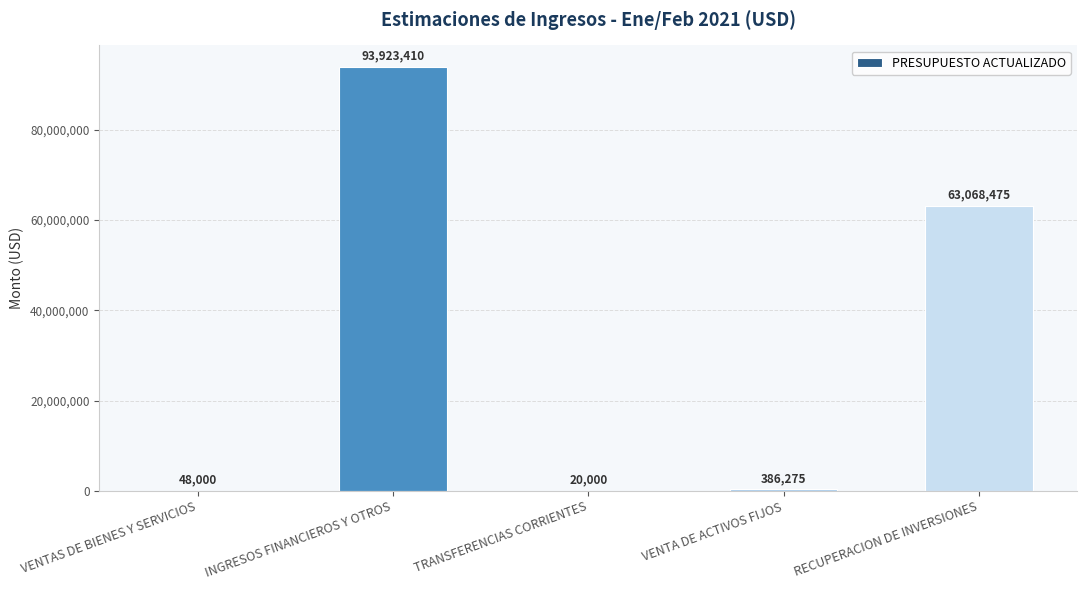

What is the approximate value at TRANSFERENCIAS CORRIENTES?

20000